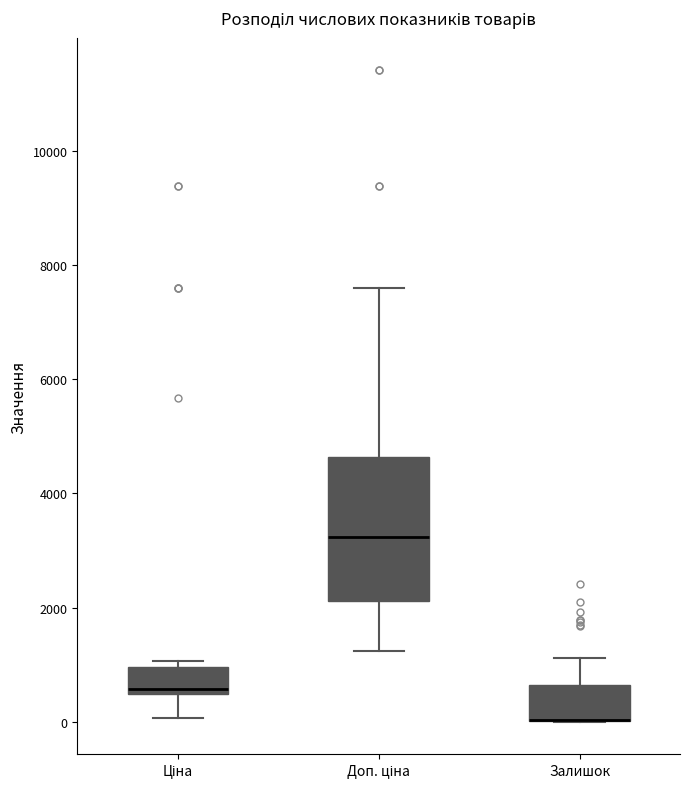

Where does the lower whisker of the box for Ціна end on the y-axis? The values are not printed on the chart, so give them approximately, as read against the axis.

0